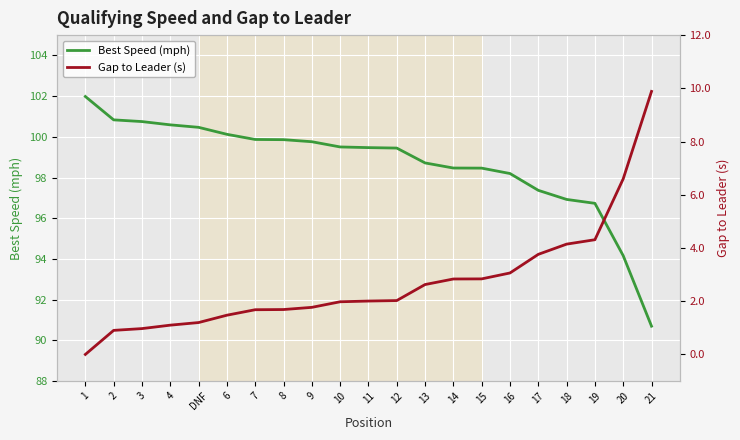

At which label is Best Speed (mph) closest to 96?

19